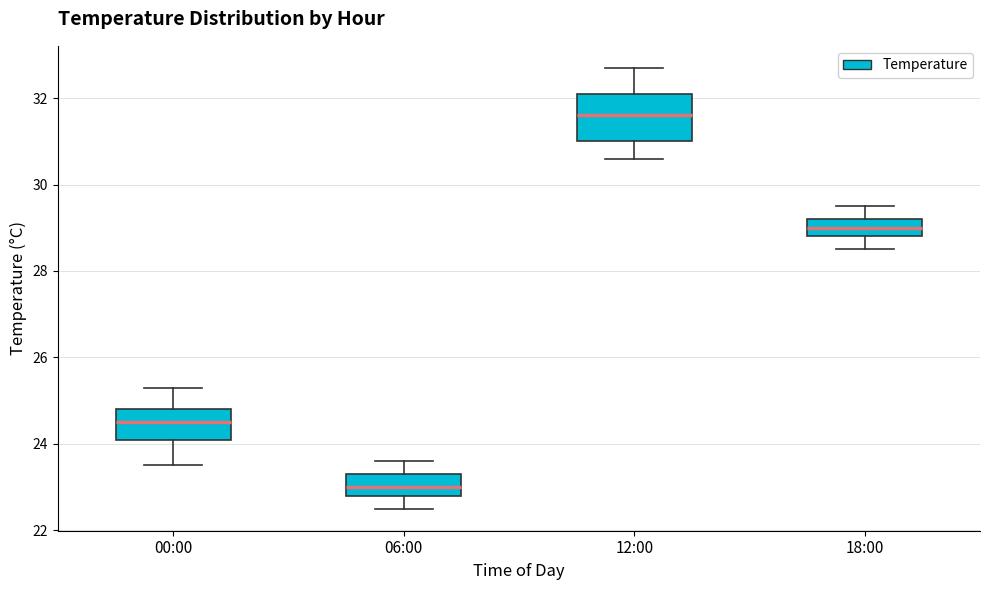

Reading left to right, read every box against the y-axis: the position of its median line, the range the box covers, and the ends of its whiskers. The values are not printed on the chart, so give them approximately, as read against the axis.

00:00: median 24.6, box 24.2 to 24.8, whiskers 23.6 to 25.4
06:00: median 23.0, box 22.8 to 23.4, whiskers 22.6 to 23.6
12:00: median 31.6, box 31.0 to 32.2, whiskers 30.6 to 32.8
18:00: median 29.0, box 28.8 to 29.2, whiskers 28.6 to 29.6